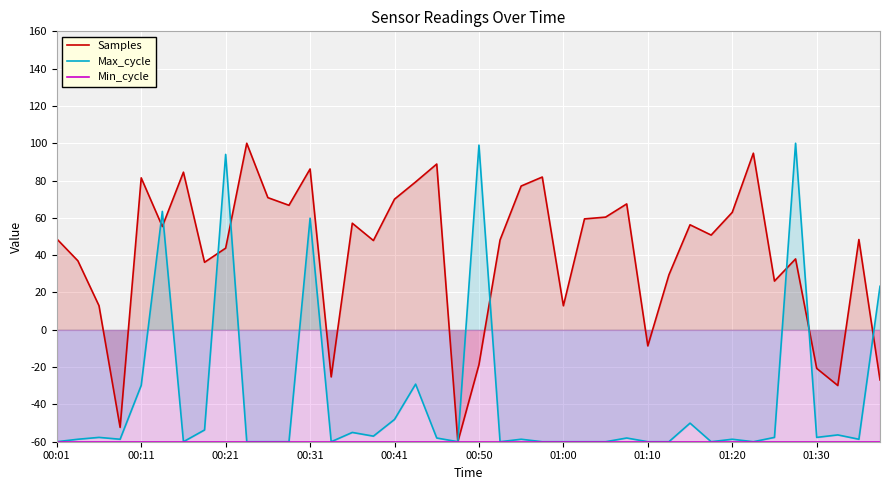

Rank the series by their average value, from lowest to highest.

Min_cycle, Max_cycle, Samples